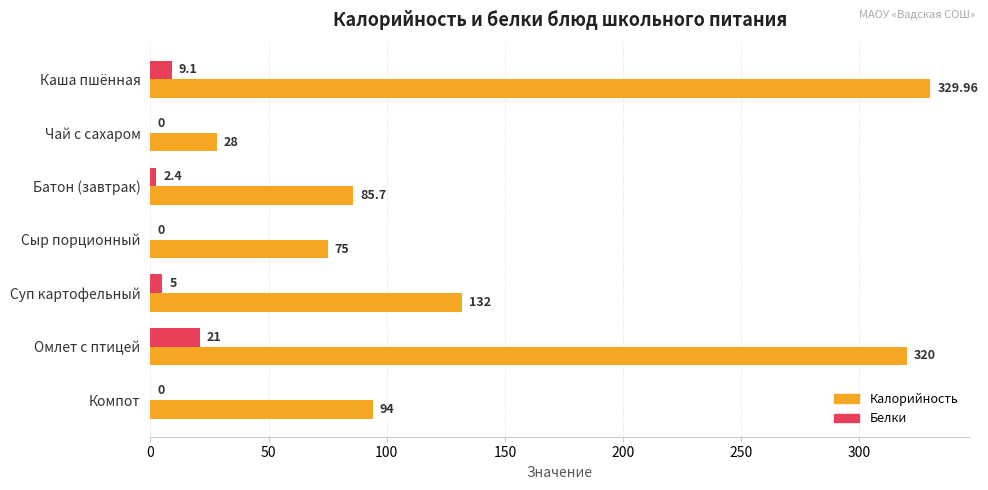

Which series has the largest range (max minus min)?

Калорийность